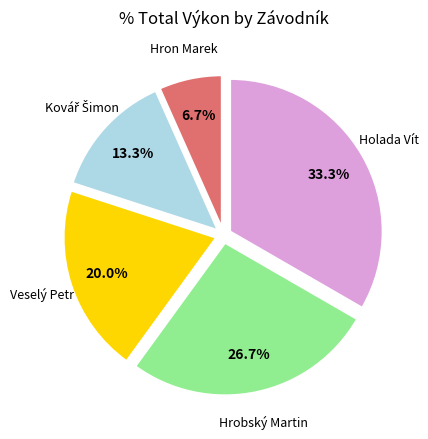

To the nearest percent, what is the average slice percentage?

20%